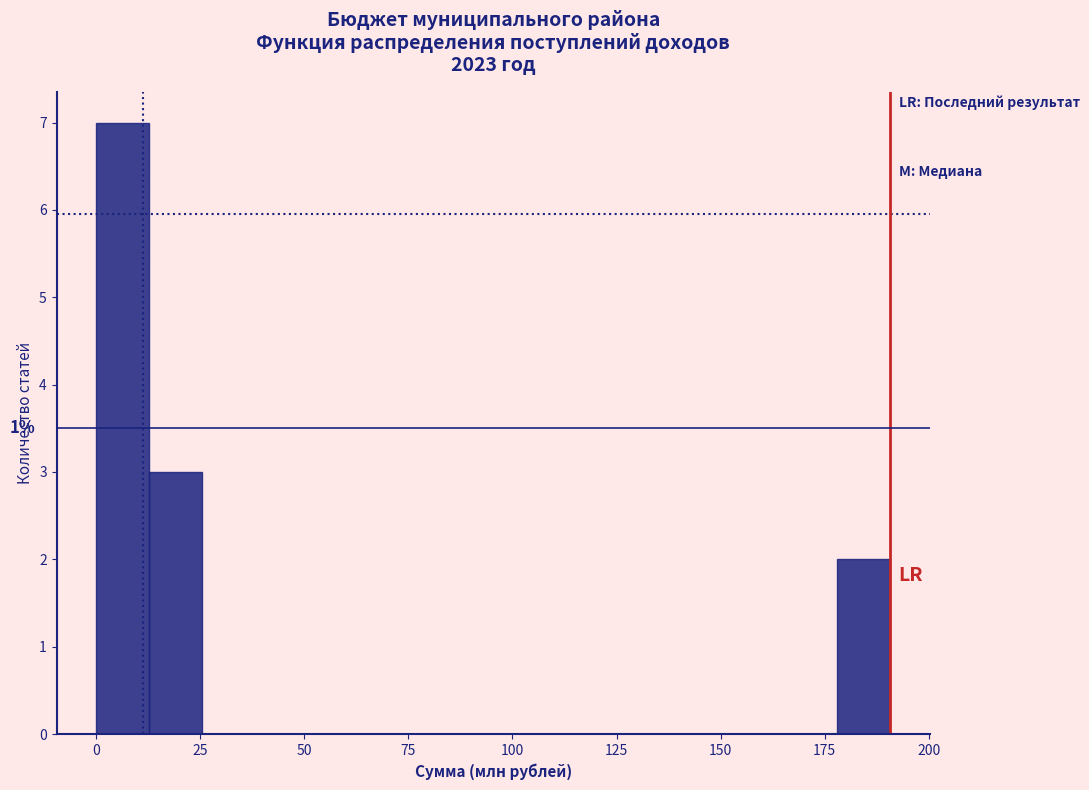

Read against the x-axis, roughly where is the centre of the tallest bar?

5